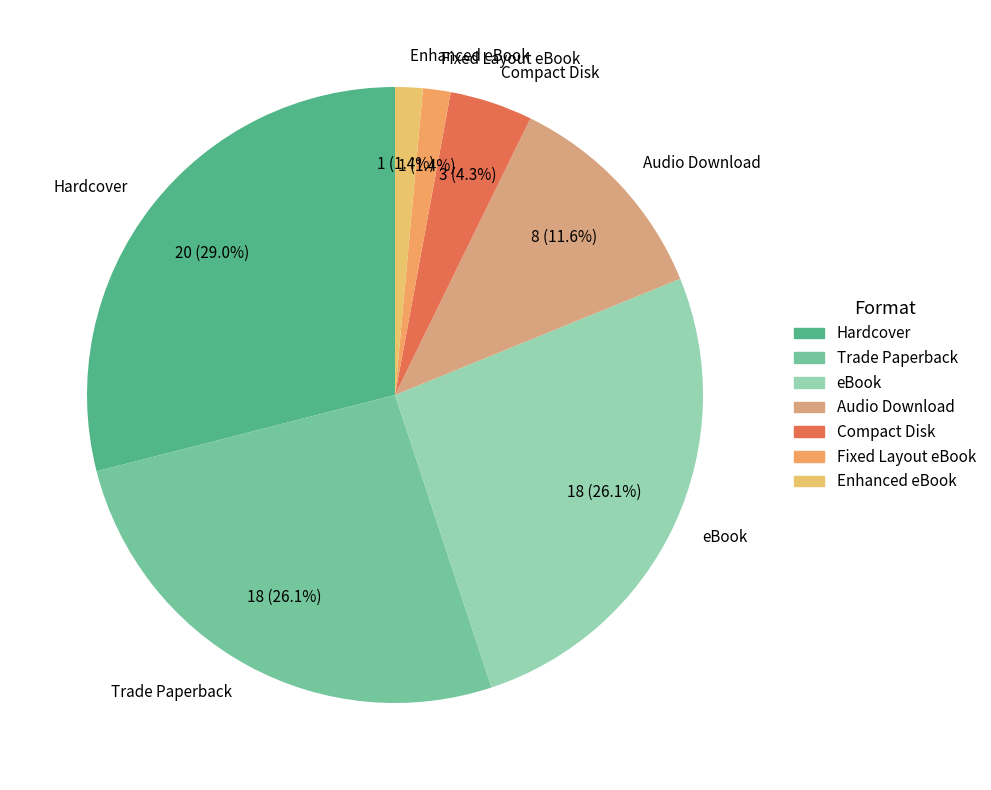

True or false: Trade Paperback accounts for 20% of the total.

False